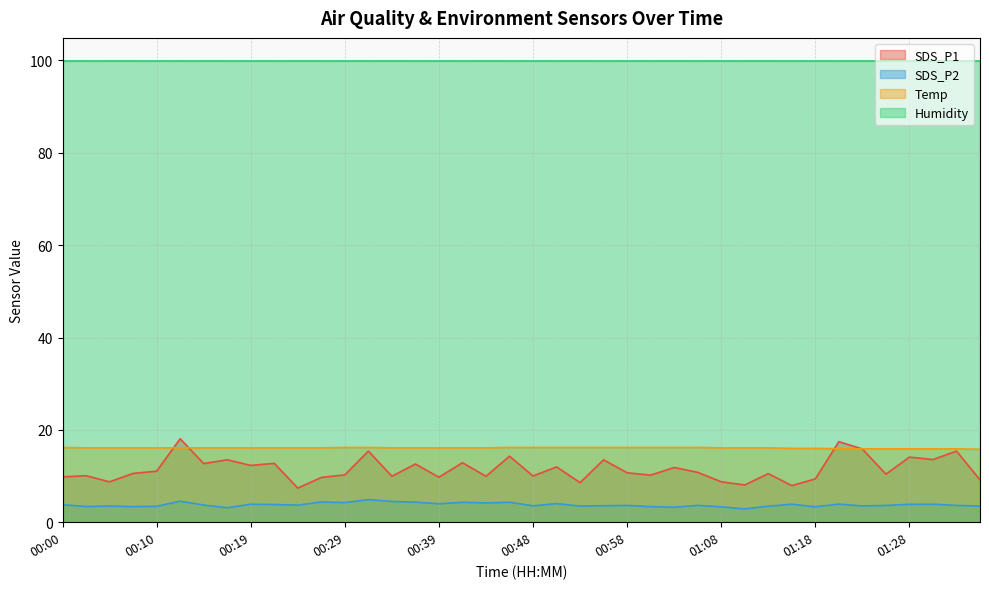

Where does the SDS_P1 series first go above 10?

00:02